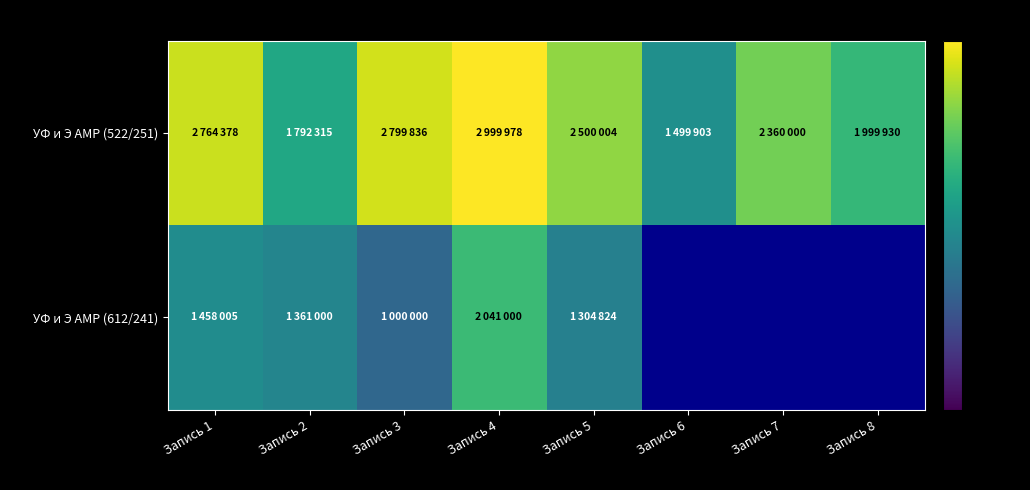

What is the maximum value for УФ и Э АМР (612/241)?

2041000.0